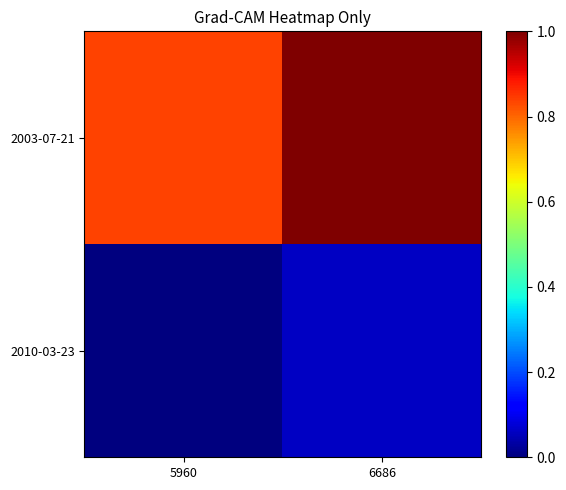

How many distinct data groups are displayed?

2